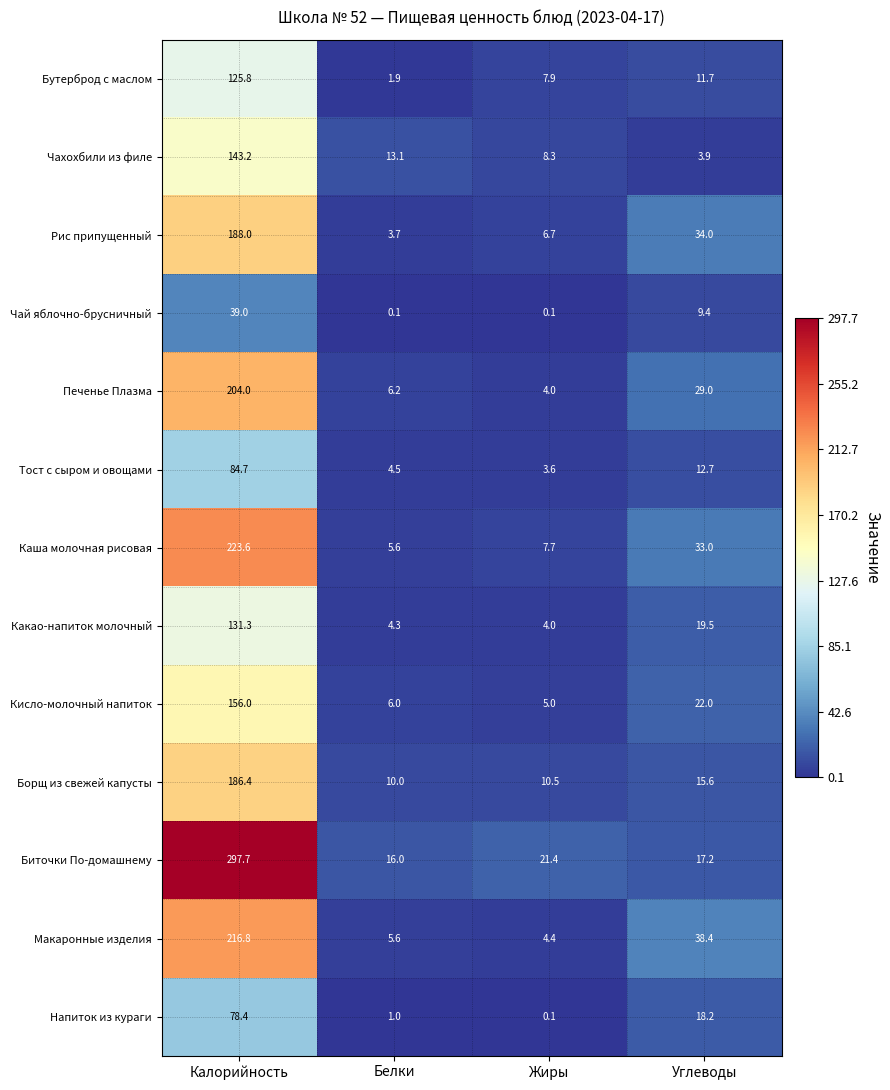

At which category is the sum across all series the highest?

Калорийность